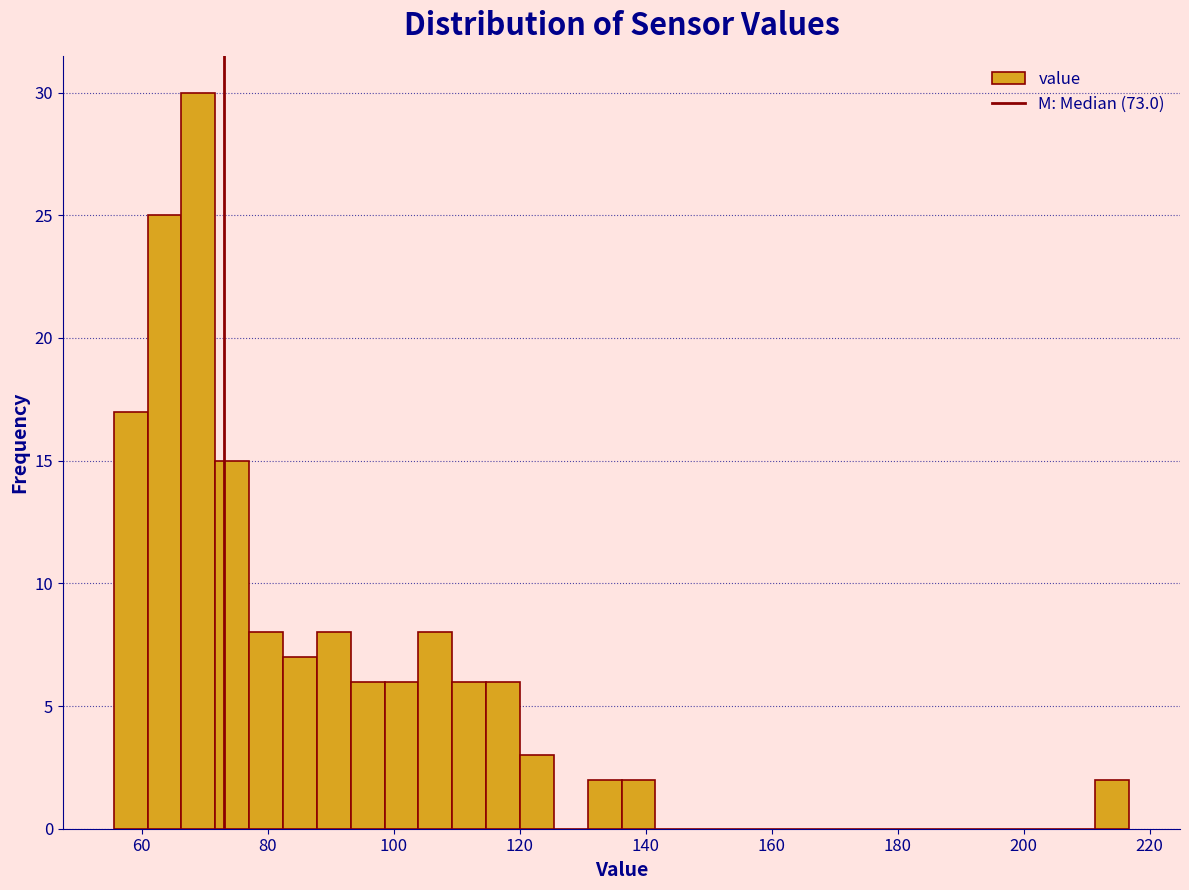

Read against the x-axis, roughly where is the centre of the tallest bar?

70